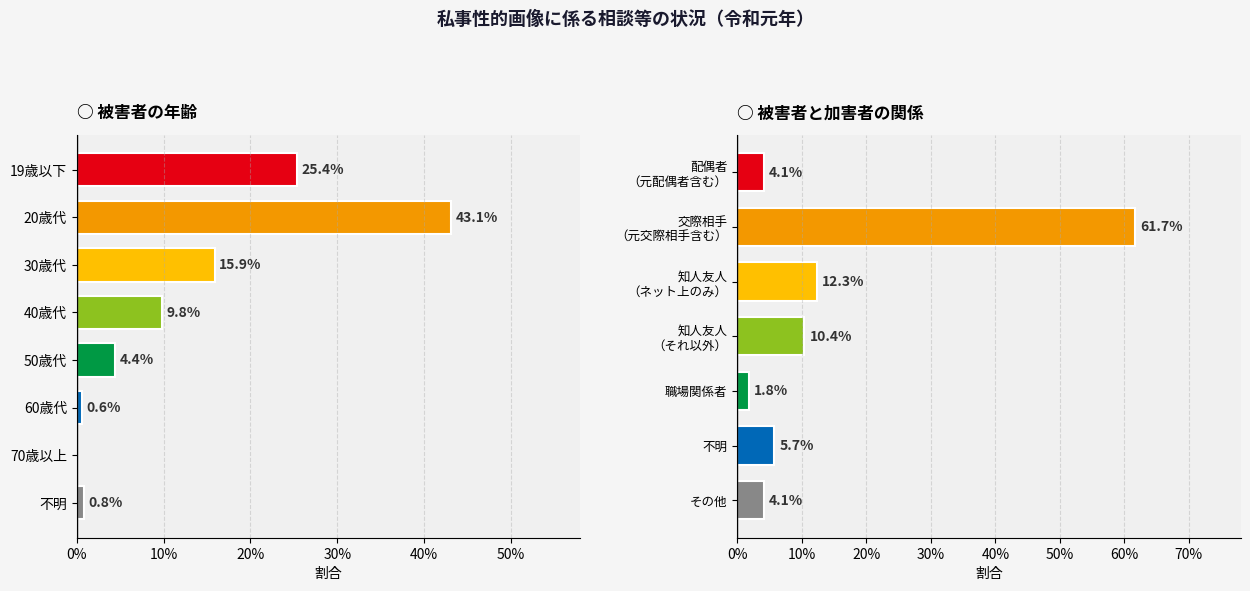

Is it true that the value at 30歳代 is 0.2?

True